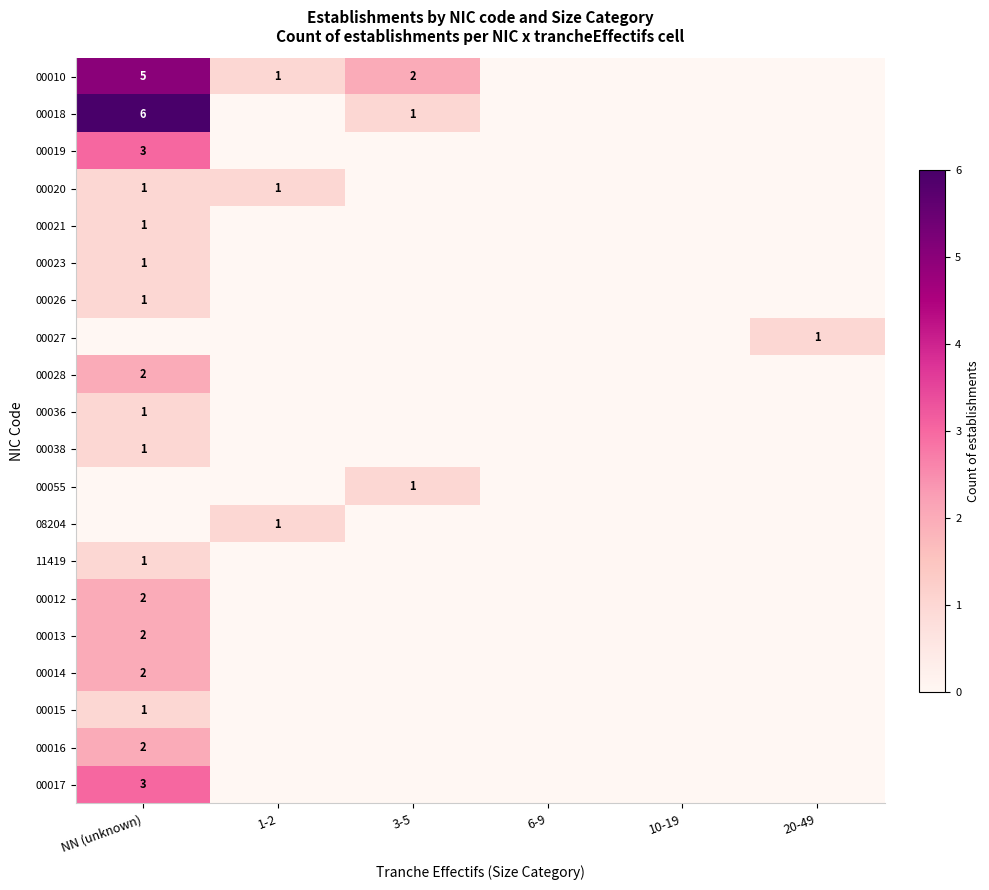

Is it true that 08204 equals 1 at 1-2?

True